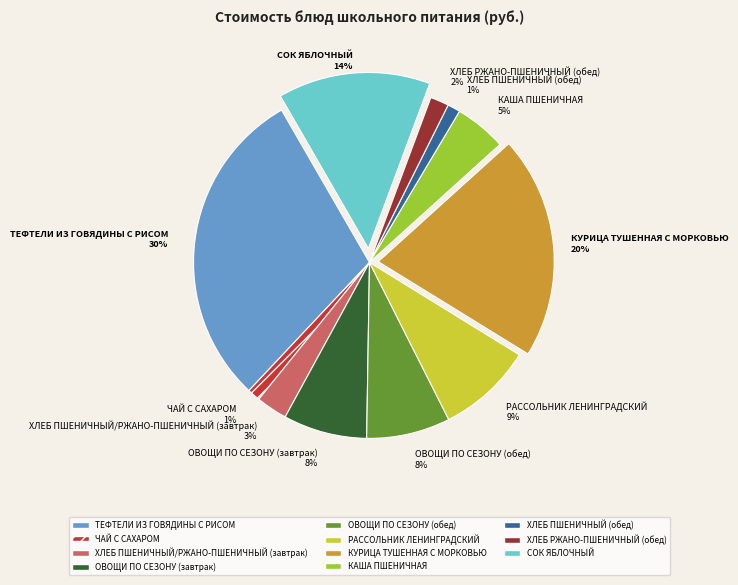

What is the ratio of the value at ХЛЕБ ПШЕНИЧНЫЙ (обед) to the value at ЧАЙ С САХАРОМ?

1.0